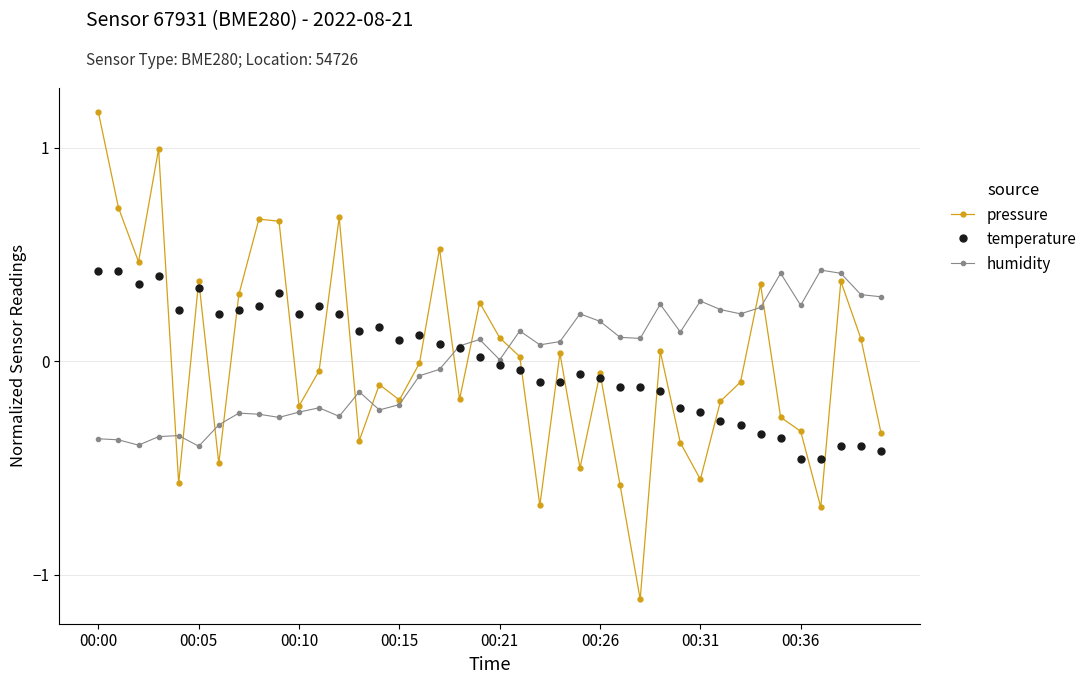

What is the smallest value displayed?

-1.1